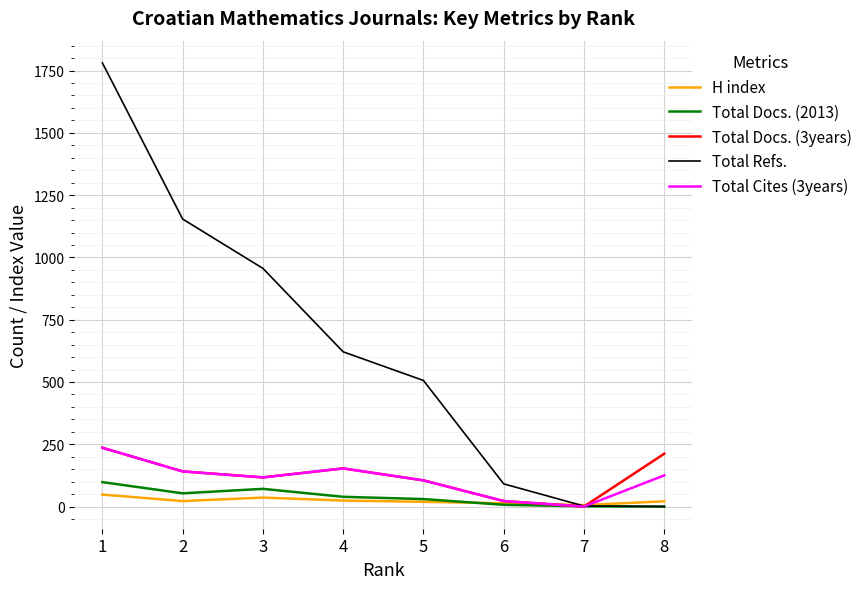

Which series has the largest total across all categories?

Total Refs.